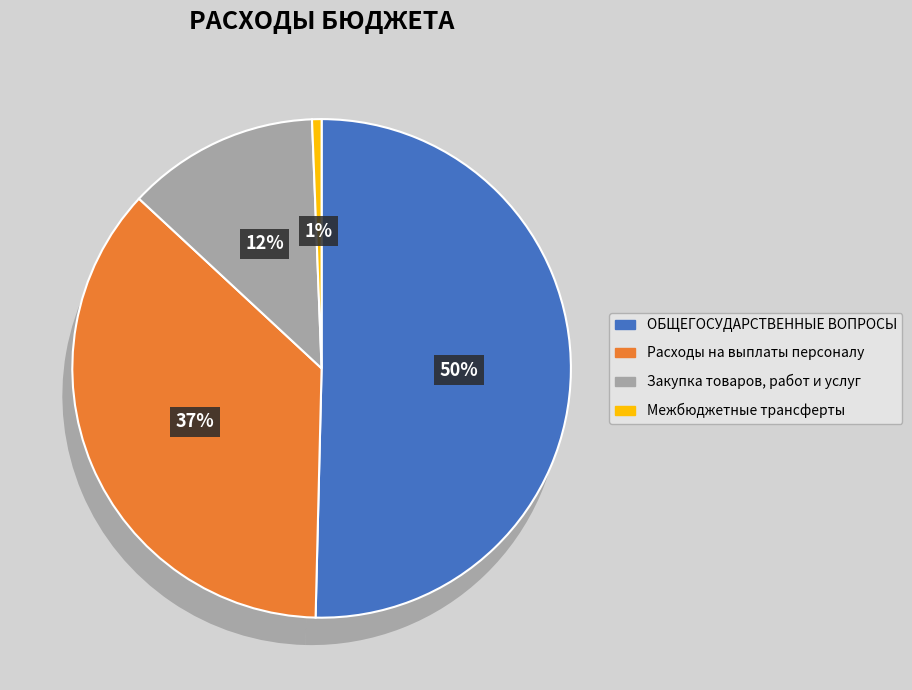

Is there any slice that represents more than half of the pie?

Yes